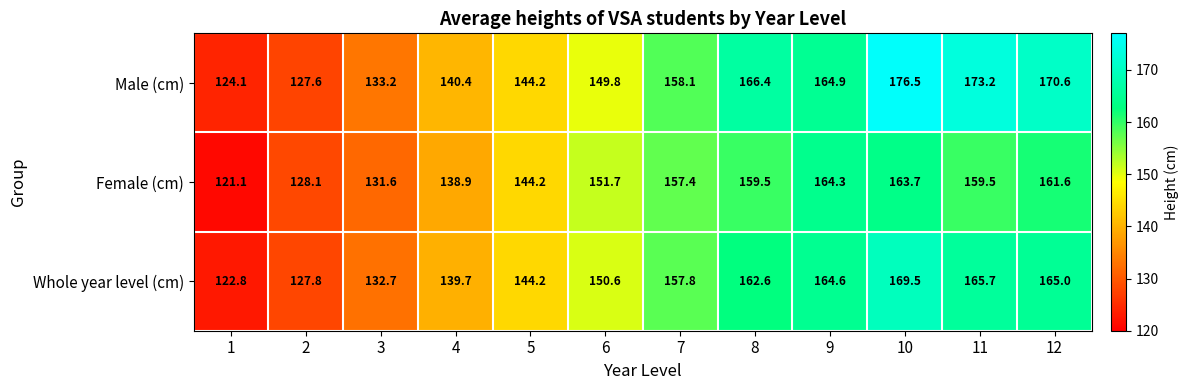

Which series changed the most between 5 and 12?

Male (cm)